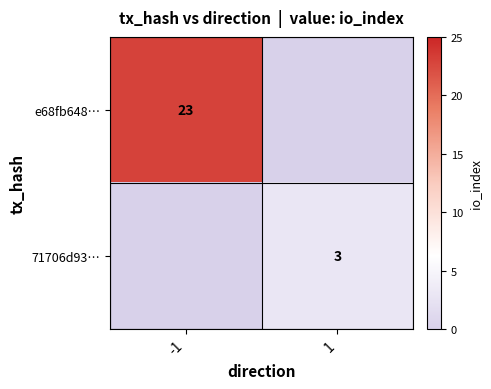

What is the difference between the highest and lowest values at 1?

3